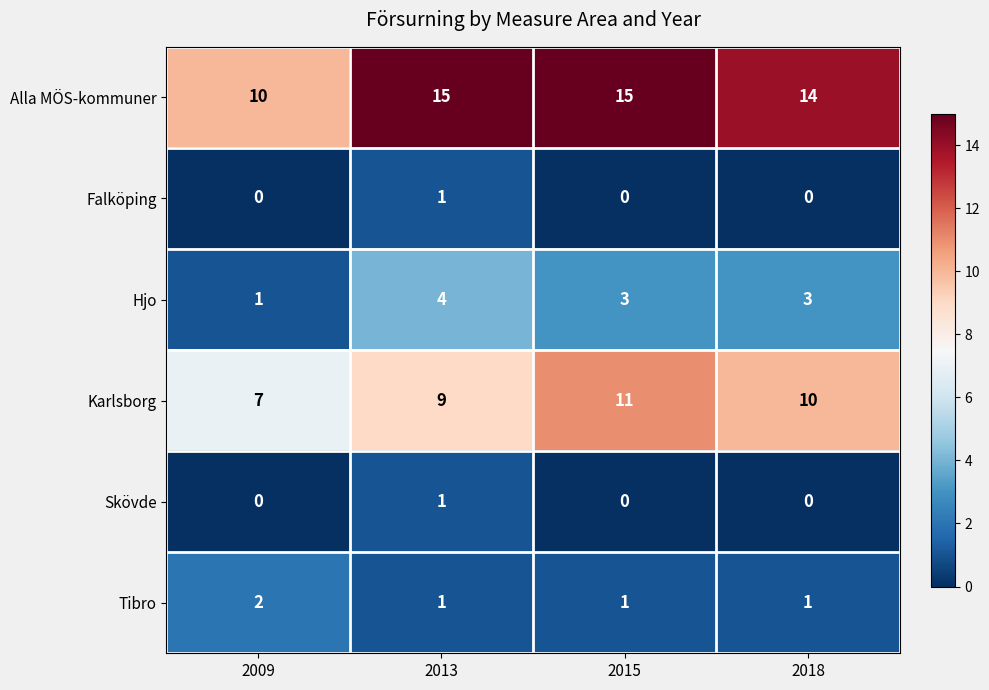

Which series has the largest total across all categories?

Alla MÖS-kommuner